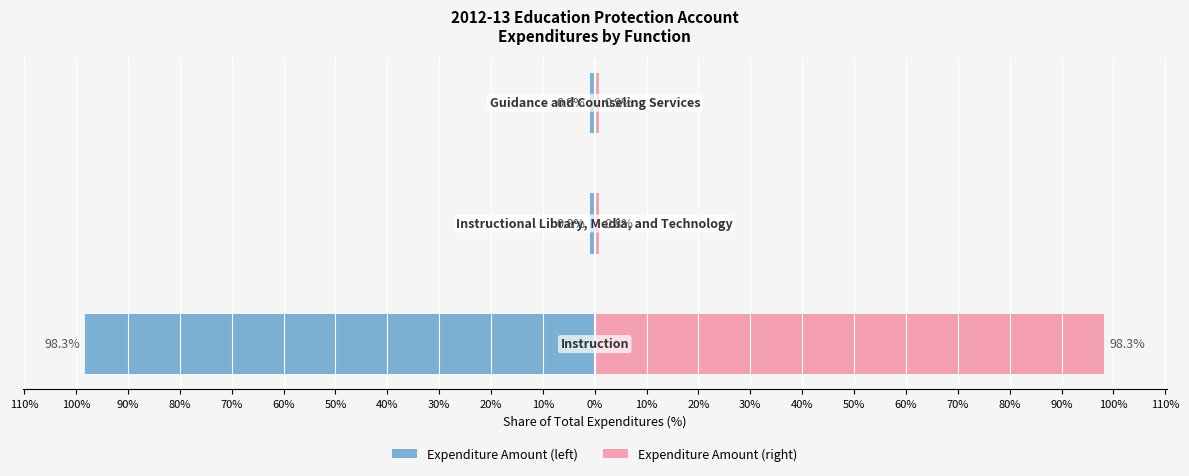

Does the chart contain stacked bars?

No